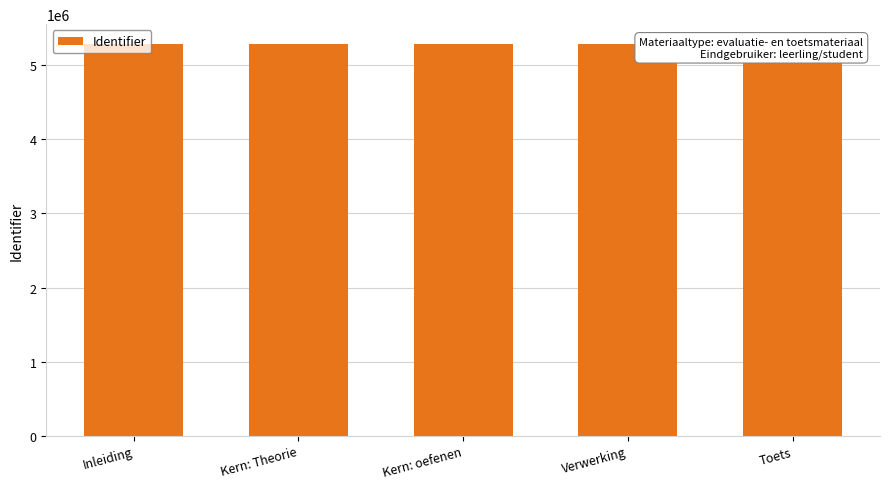

How many data points are less than 5291014?

2